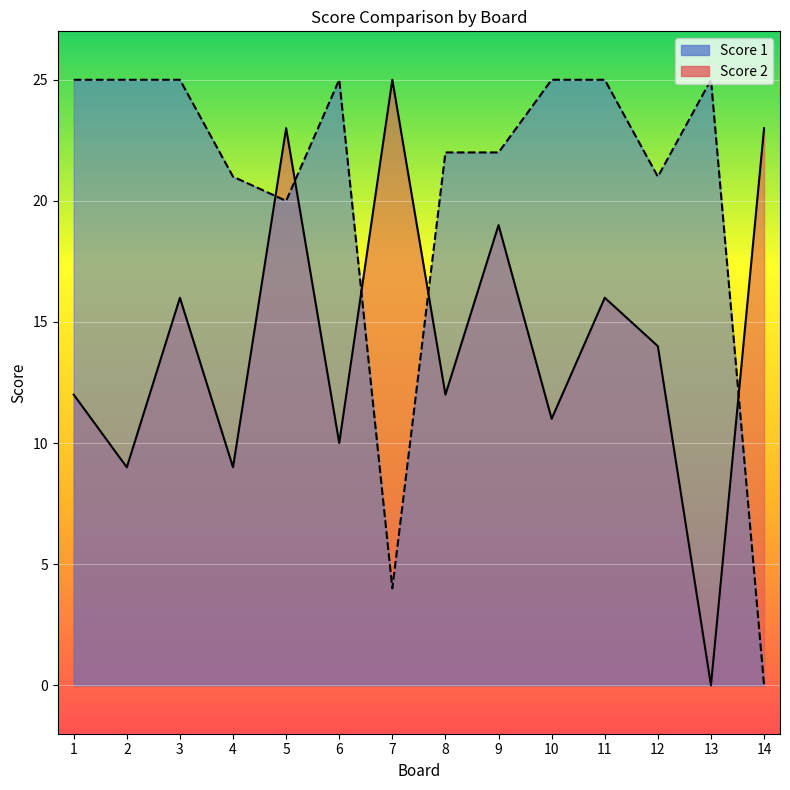

How many interior local valleys does the Score 1 series have?

3